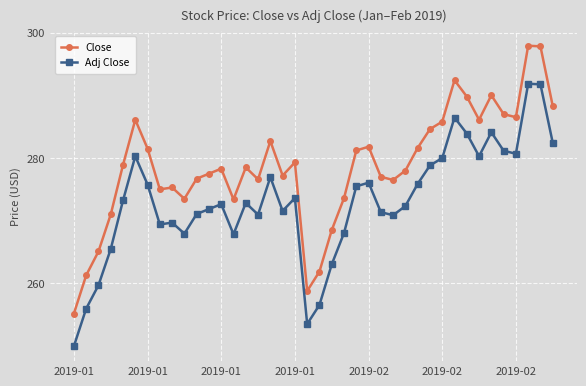

Rank the series by their maximum value, from lowest to highest.

Adj Close, Close